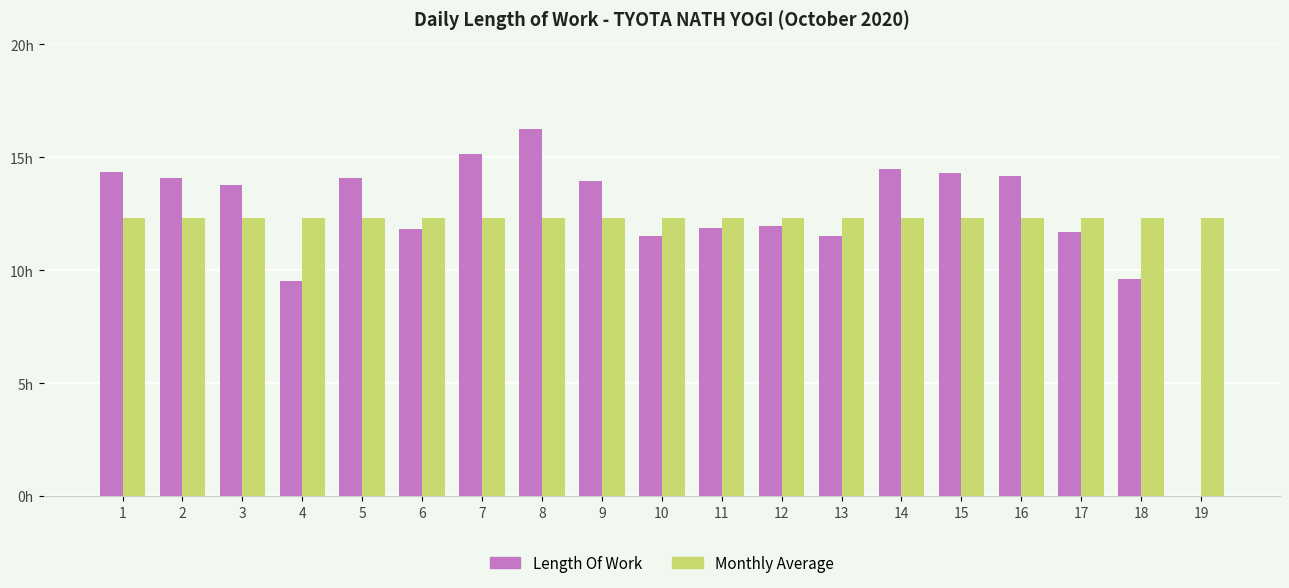

Which series has the largest total across all categories?

Length Of Work